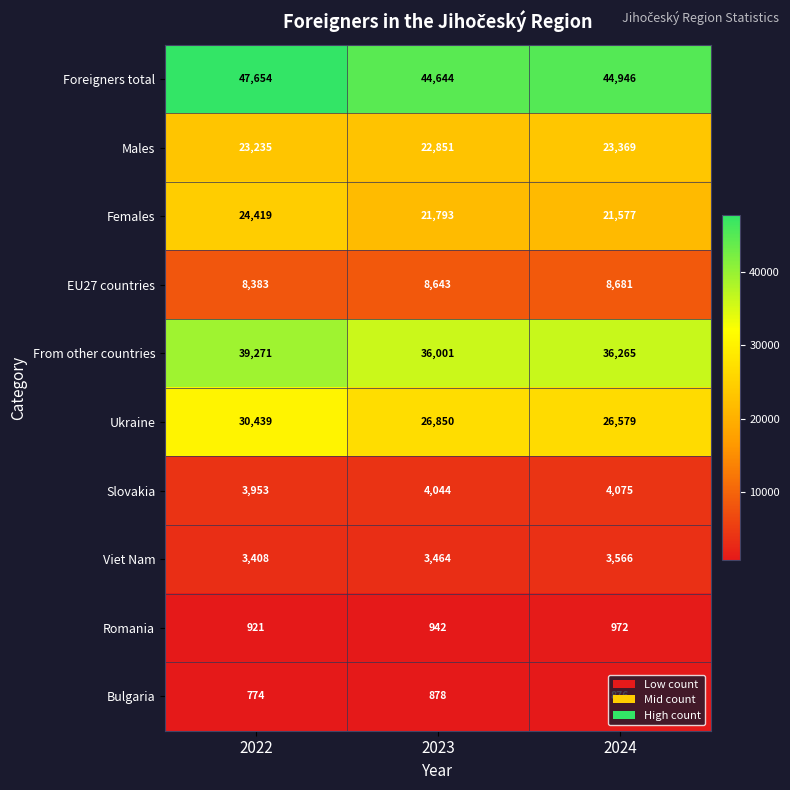

What is the sum of all Slovakia values?

12072